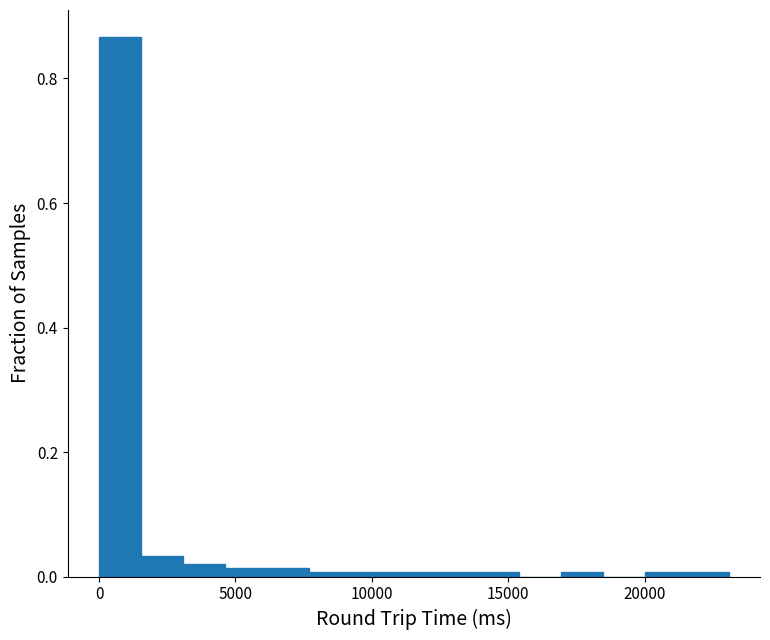

Read against the x-axis, roughly where is the centre of the tallest bar?

1000